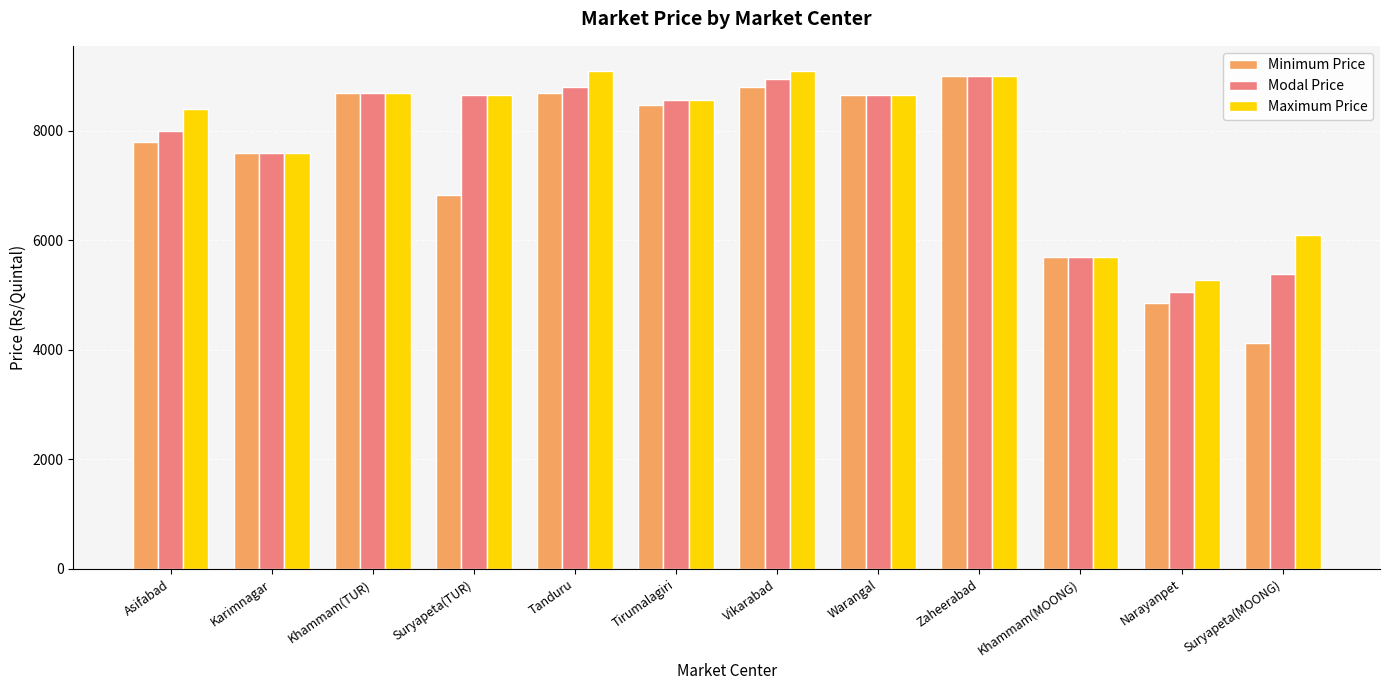

What is the average value of the Modal Price series?

7756